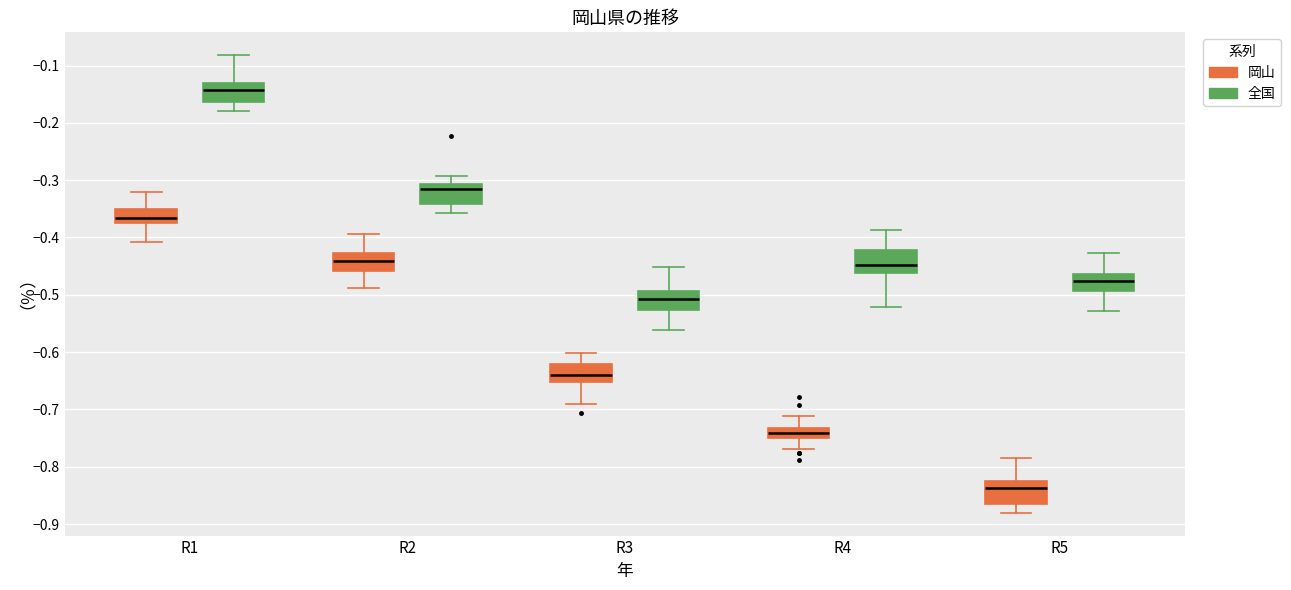

Reading left to right, read every box against the y-axis: the position of its median line, the range the box covers, and the ends of its whiskers. The values are not printed on the chart, so give them approximately, as read against the axis.

R1 (岡山): median -0.37 (inside the box), box -0.37 to -0.35, whiskers -0.41 to -0.32
R1 (全国): median -0.14, box -0.16 to -0.13, whiskers -0.18 to -0.08
R2 (岡山): median -0.44, box -0.46 to -0.43, whiskers -0.49 to -0.39
R2 (全国): median -0.32, box -0.34 to -0.31, whiskers -0.36 to -0.29
R3 (岡山): median -0.64, box -0.65 to -0.62, whiskers -0.69 to -0.60
R3 (全国): median -0.51, box -0.53 to -0.49, whiskers -0.56 to -0.45
R4 (岡山): median -0.74, box -0.75 to -0.73, whiskers -0.77 to -0.71
R4 (全国): median -0.45, box -0.46 to -0.42, whiskers -0.52 to -0.39
R5 (岡山): median -0.84, box -0.86 to -0.83, whiskers -0.88 to -0.79
R5 (全国): median -0.48, box -0.49 to -0.46, whiskers -0.53 to -0.43